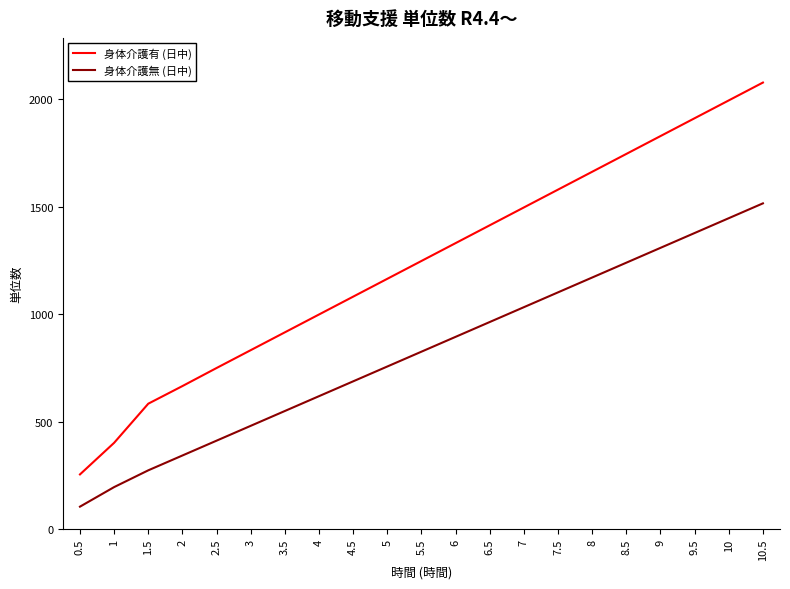

True or false: 身体介護有 (日中) and 身体介護無 (日中) intersect in this chart.

False